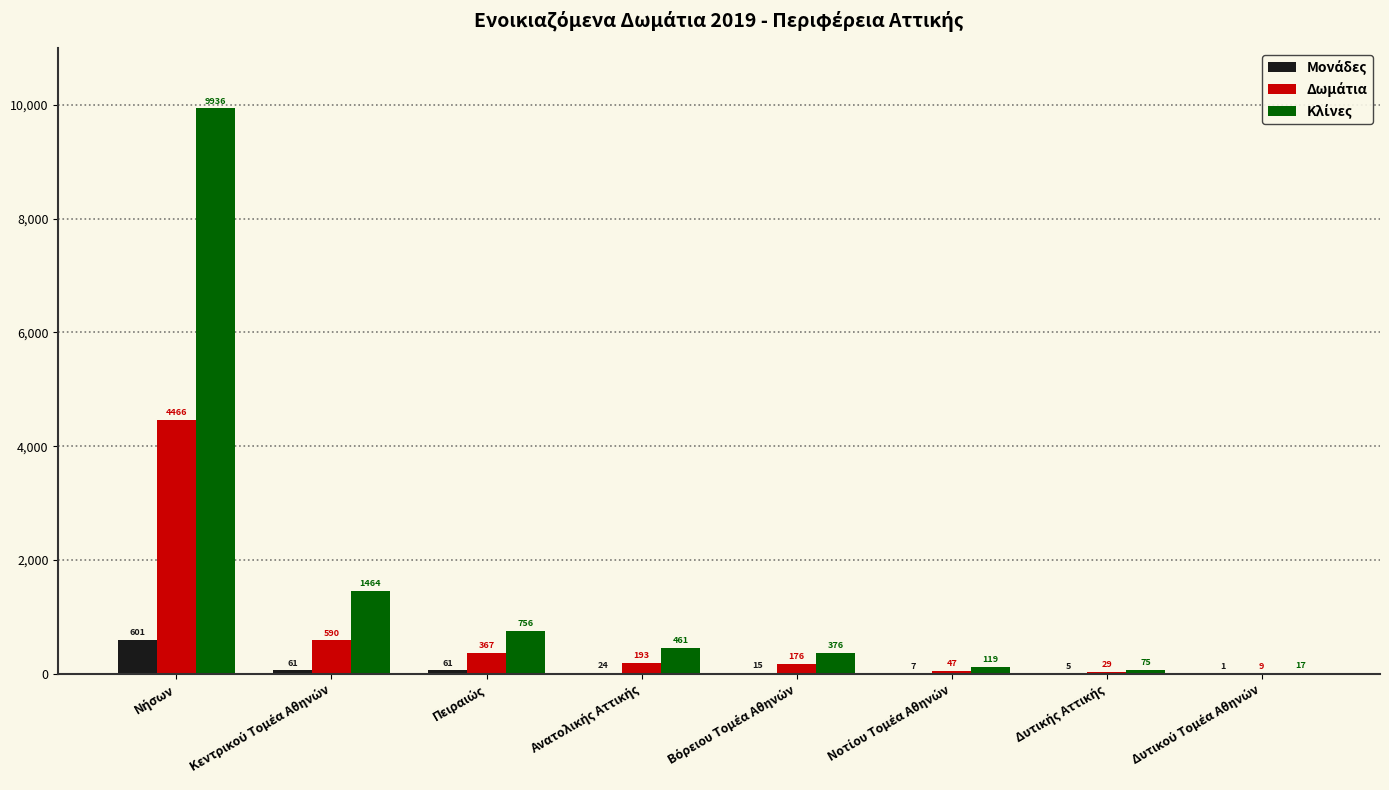

At which label does Κλίνες reach its peak?

Νήσων